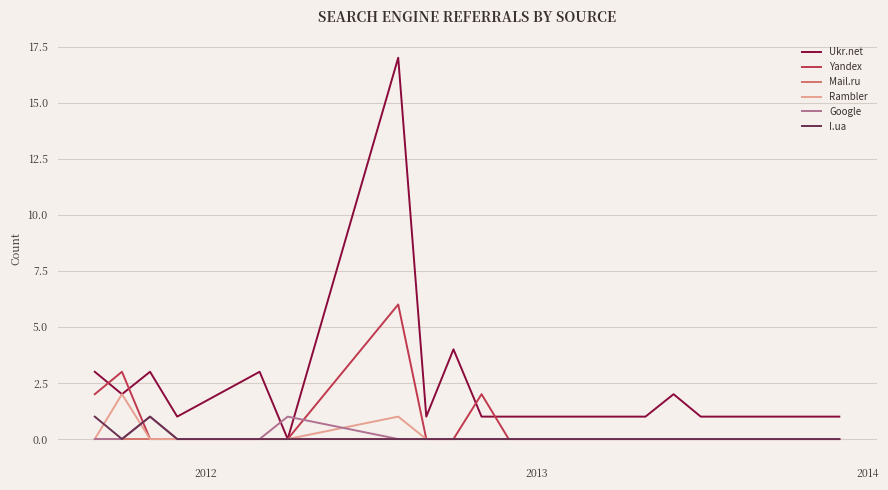

How many distinct data groups are displayed?

6